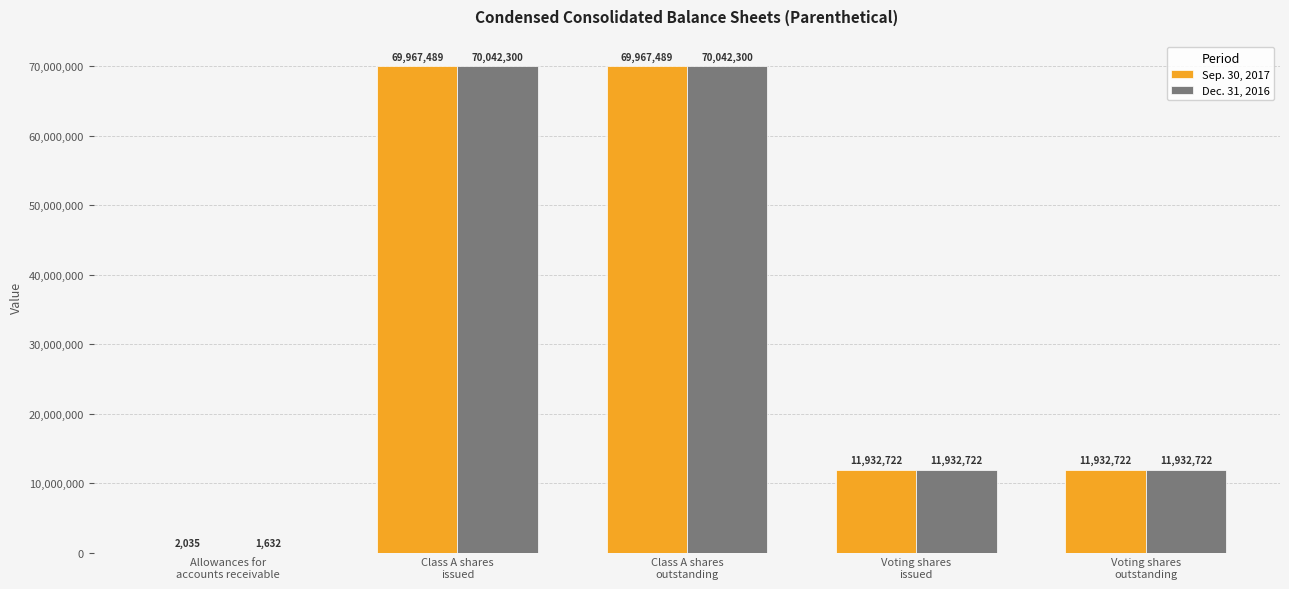

How many distinct data groups are displayed?

2